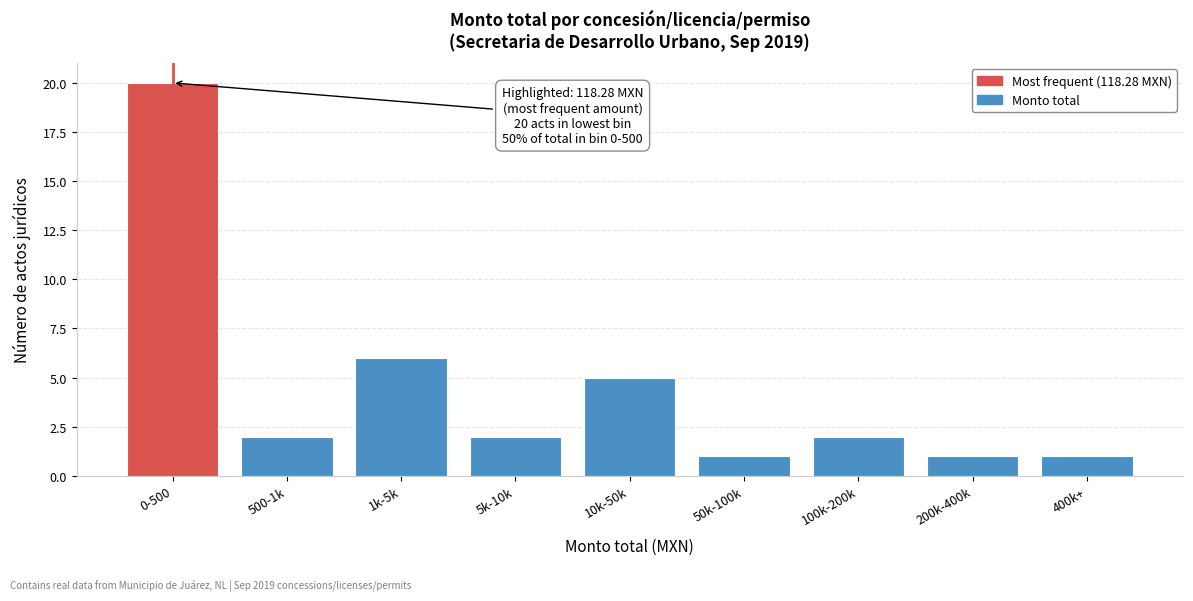

Reading left to right, extract all data points from this chart.

20	2	6	2	5	1	2	1	1